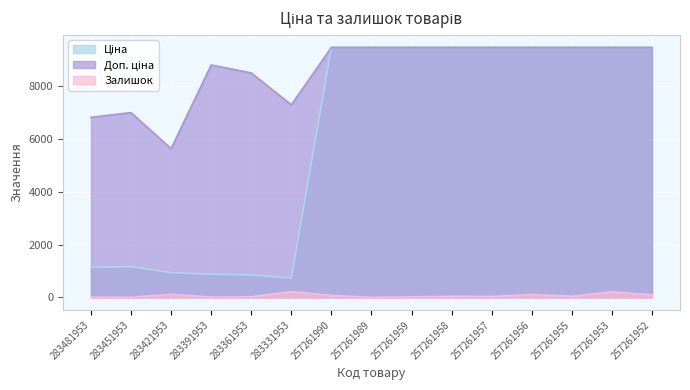

What is the sum of all Залишок values?

1033.0